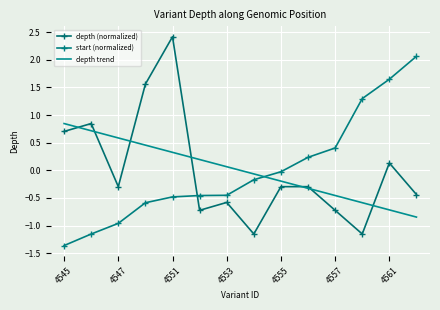

How many intersections are there between start (normalized) and depth (normalized)?

1